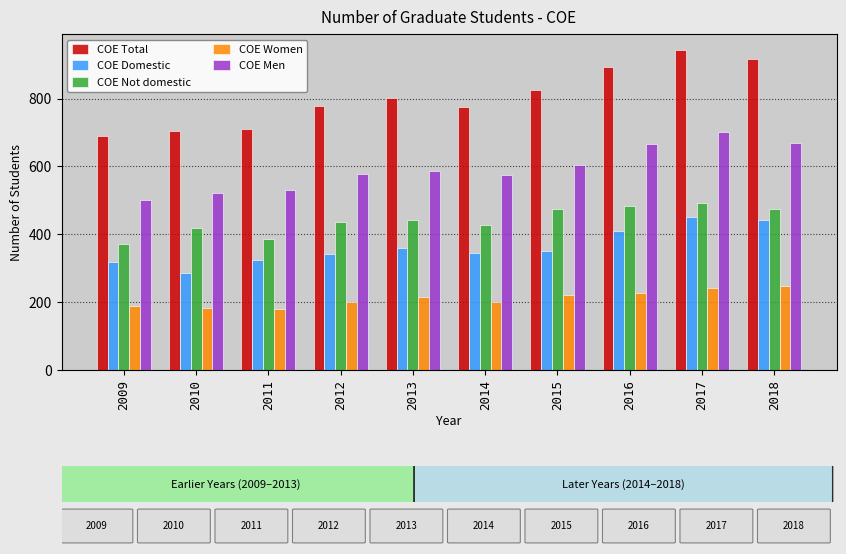

The value of COE Men at 2009 is 500. True or false?

True